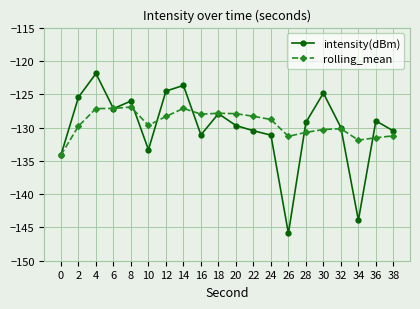

List the series in order of their overall mean, highest first.

rolling_mean, intensity(dBm)